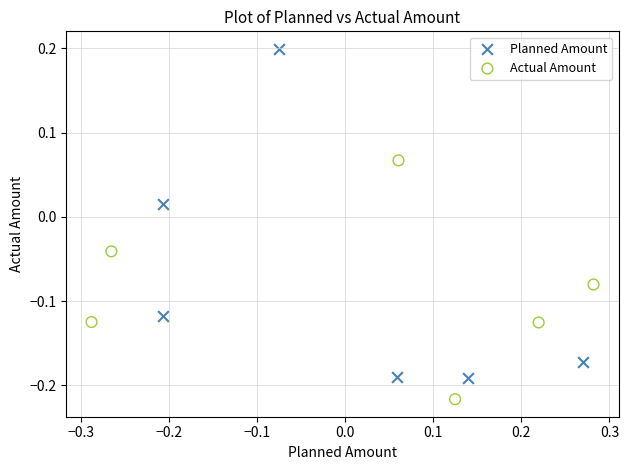

Which series has the largest Y range (max minus min)?

Planned Amount